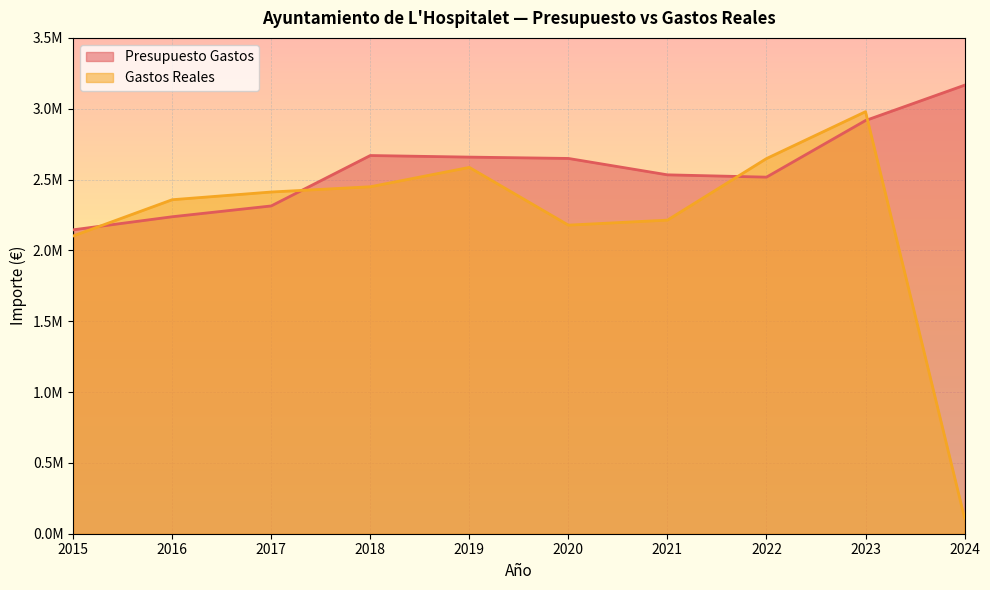

Is the value of Presupuesto Gastos at 2023 greater than the value of Gastos Reales at 2022?

Yes